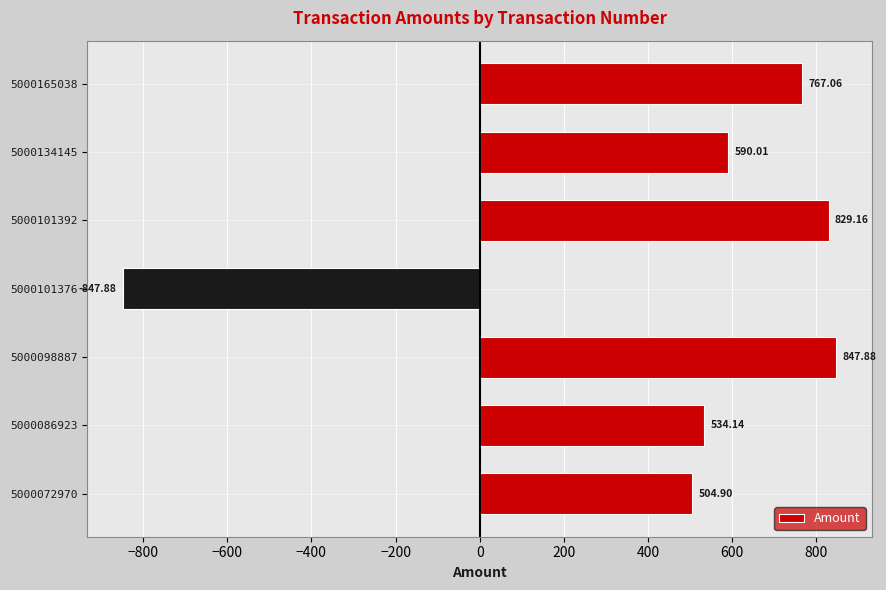

What is the maximum value shown in the chart?

847.9